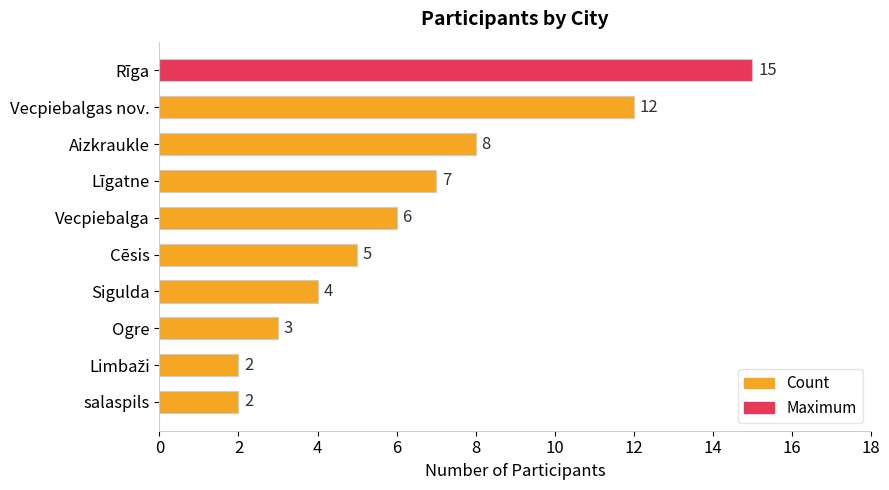

At which label is the value closest to 8?

Aizkraukle